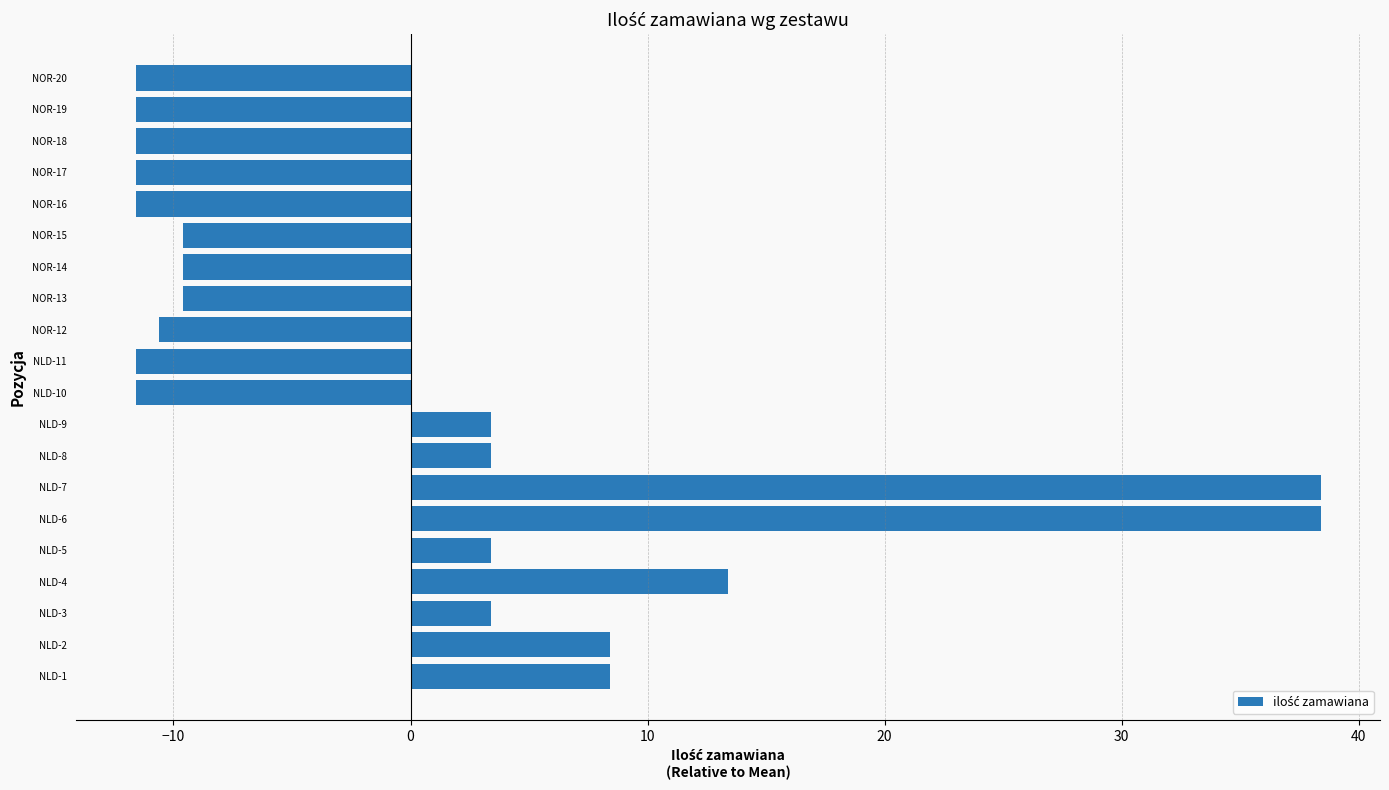

What is the greatest value displayed?

38.4